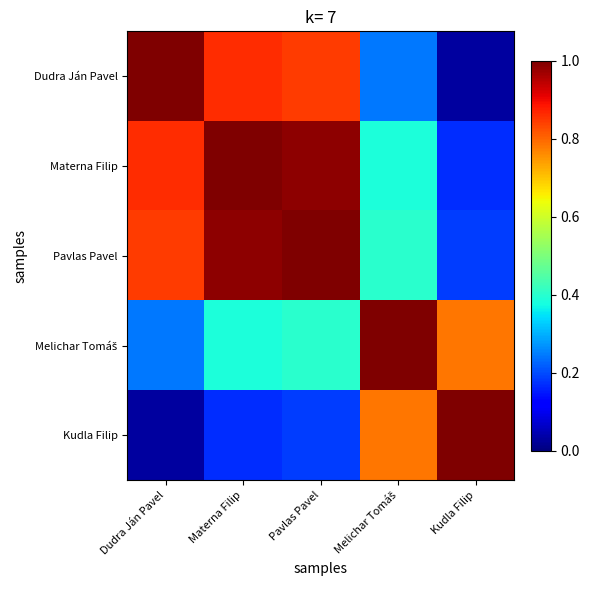

What is the total value across all series at Materna Filip?

3.4